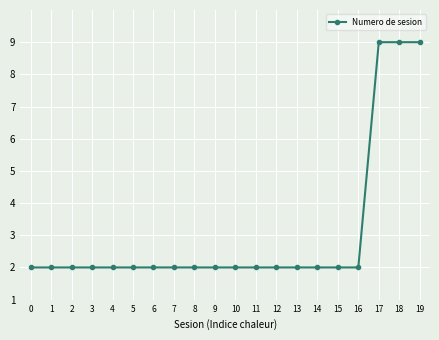

What is the value of the 19th point from the left?

9.0